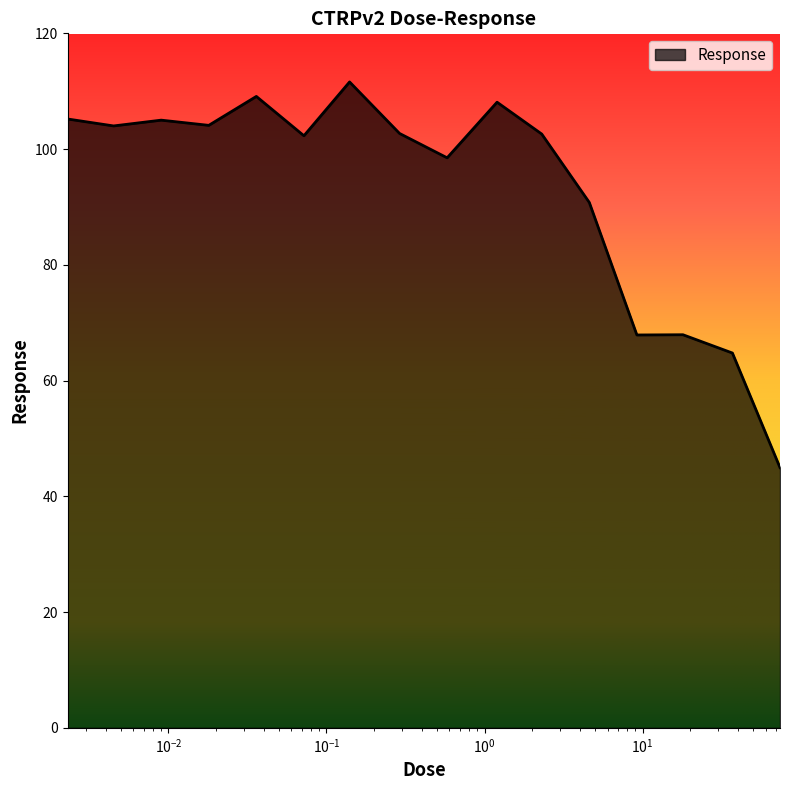

What is the greatest value displayed?

111.6